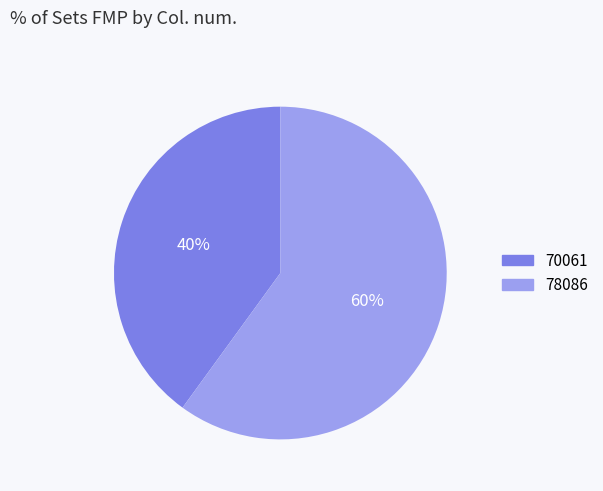

To the nearest percent, what percentage of the pie is 70061?

40%